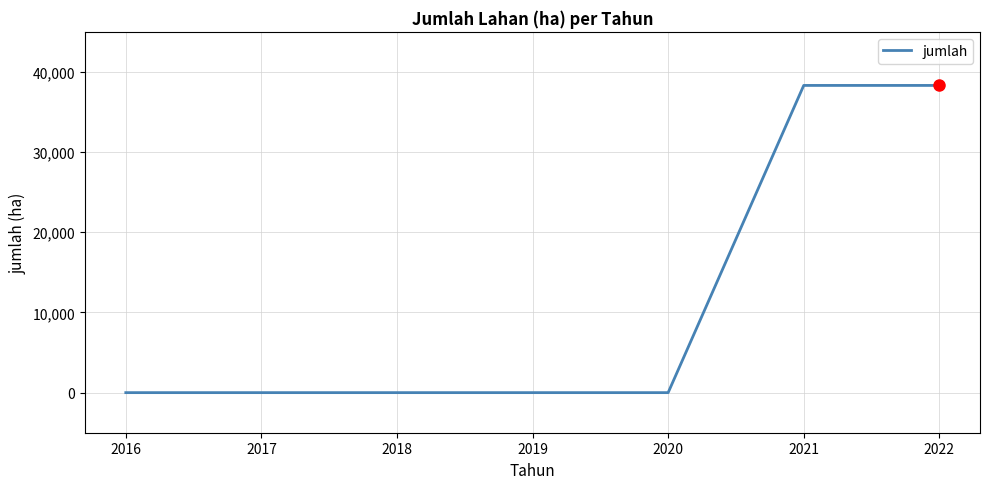

What is the difference between the second highest and second lowest values?

38317